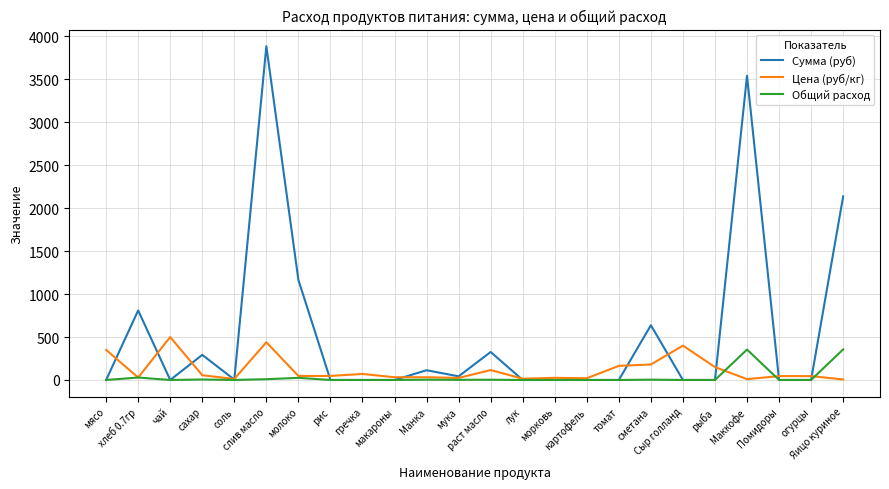

Which series has the widest spread of values?

Сумма (руб)